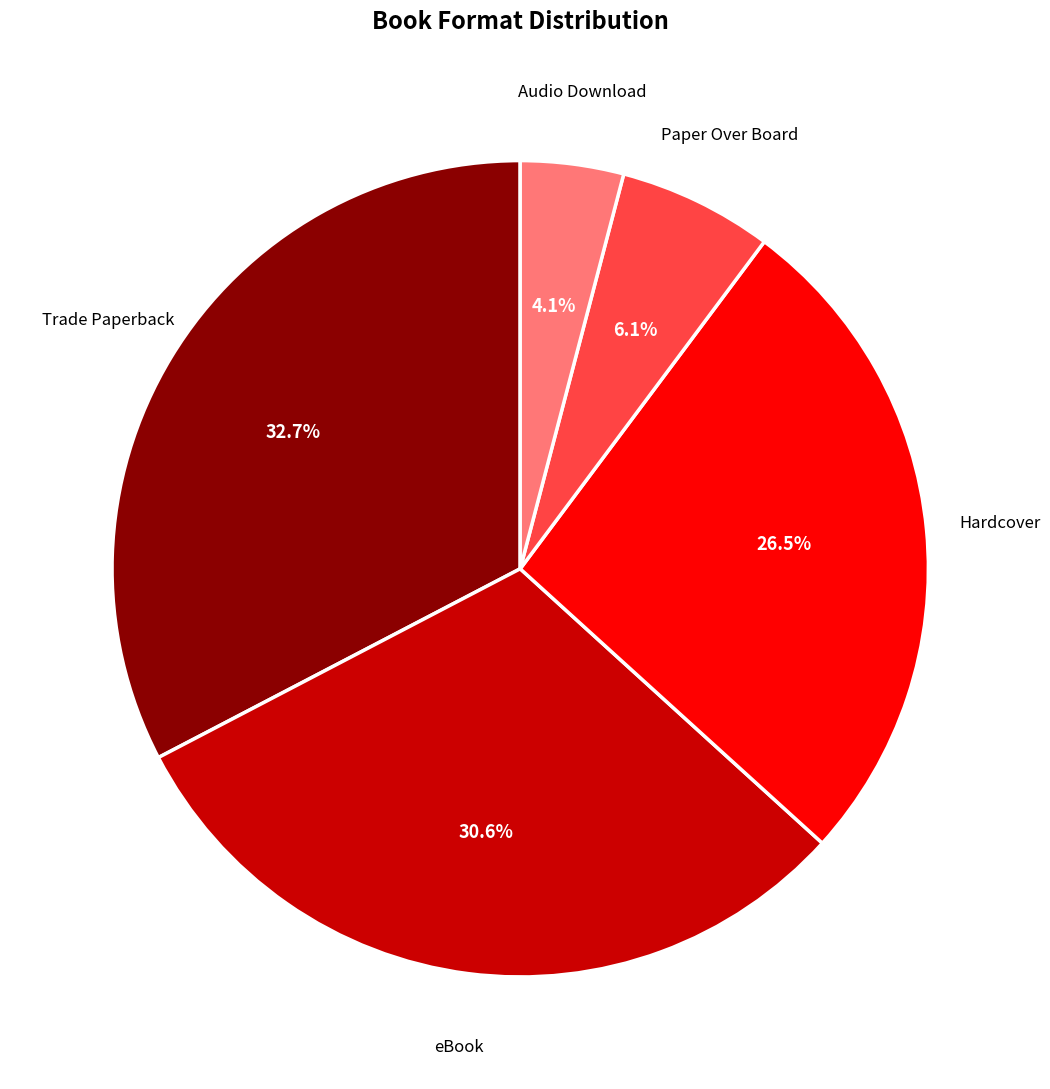

Which slice is the smallest?

Audio Download